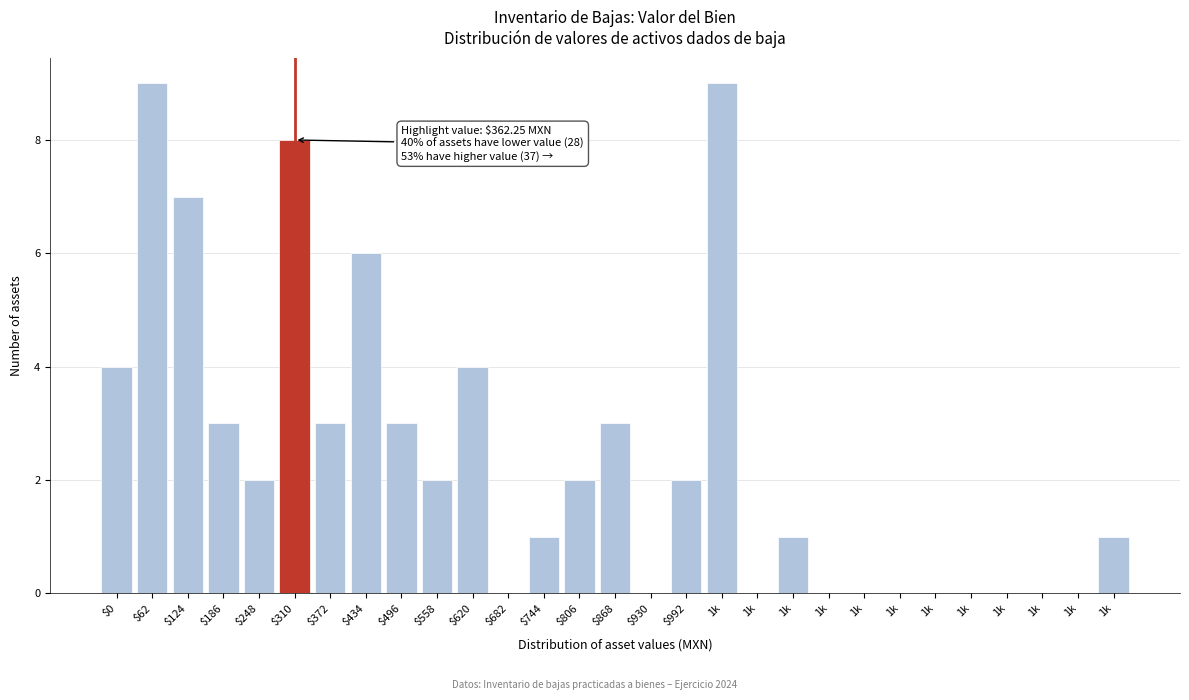

Are the bars horizontal?

No